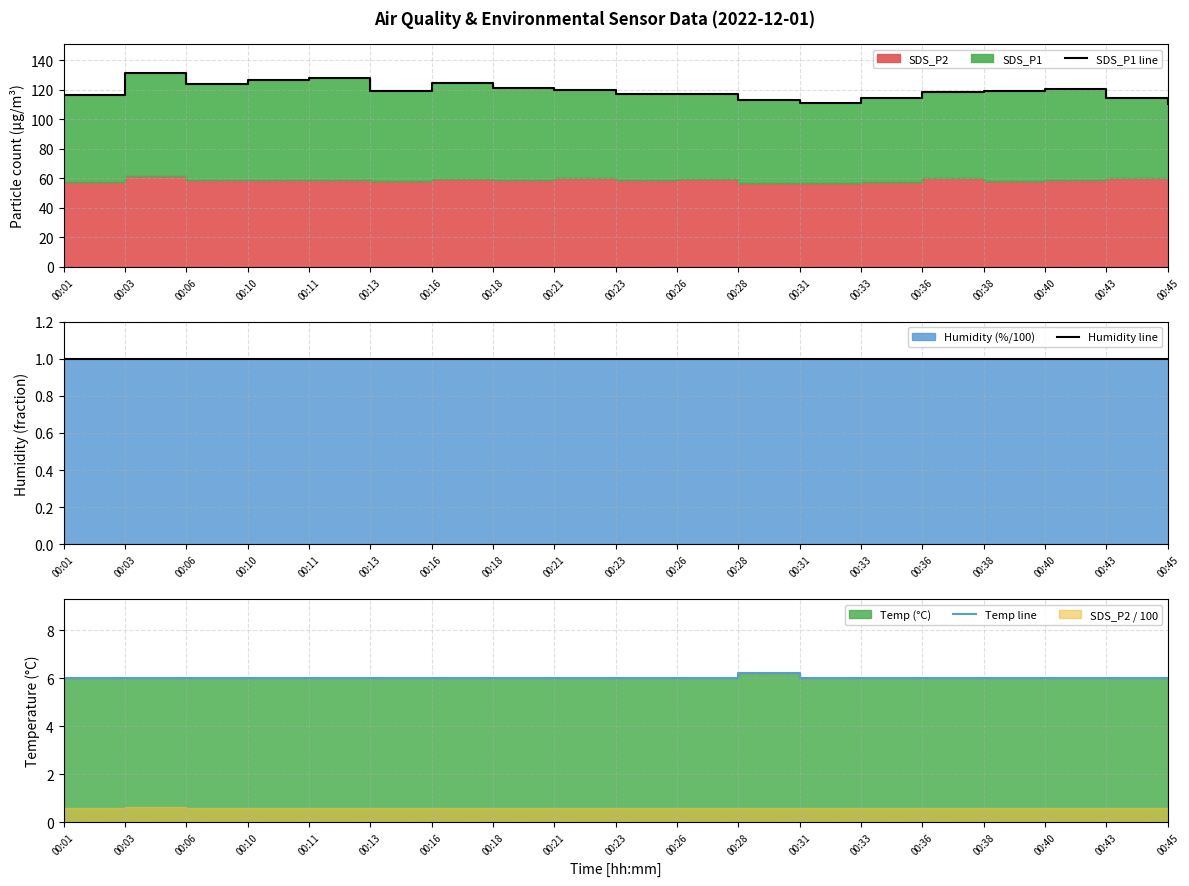

At how many categories does at least one series exceed 64?

19